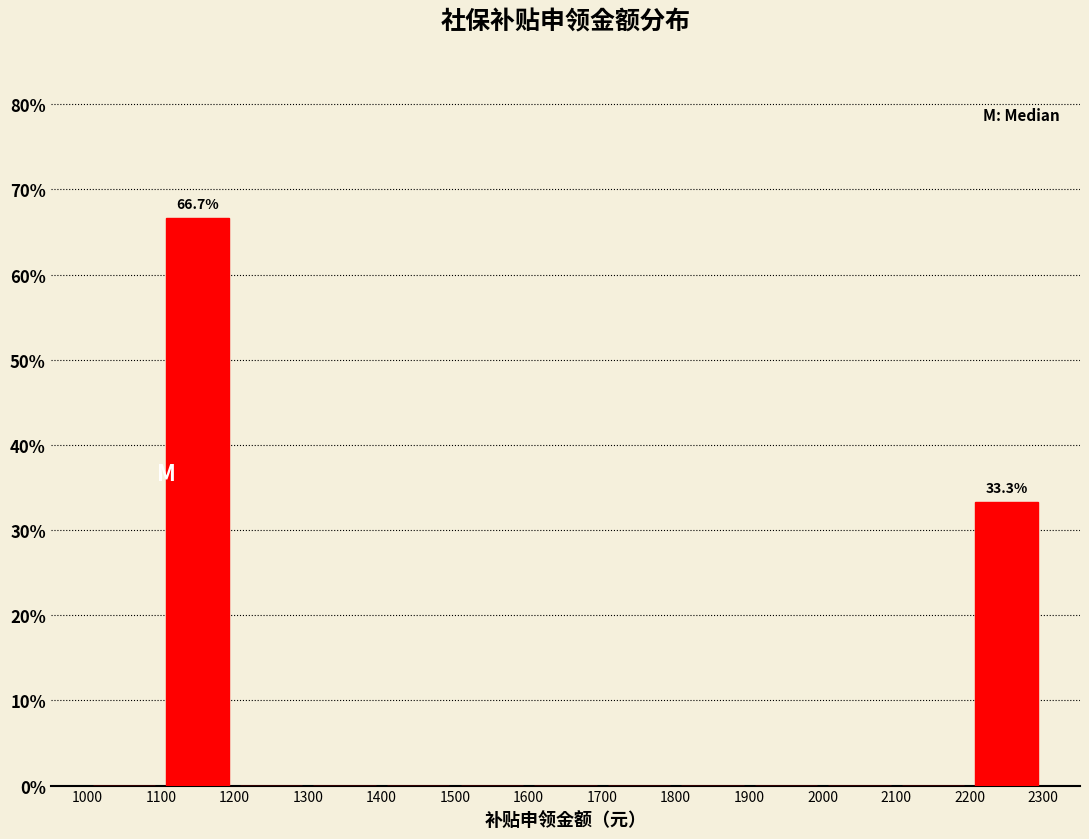

Which range on the x-axis has the tallest bar?

1100 to 1200